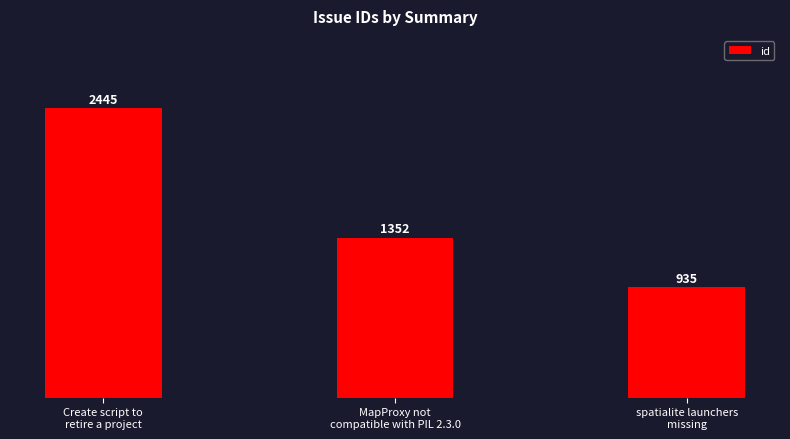

What is the average value?

1577